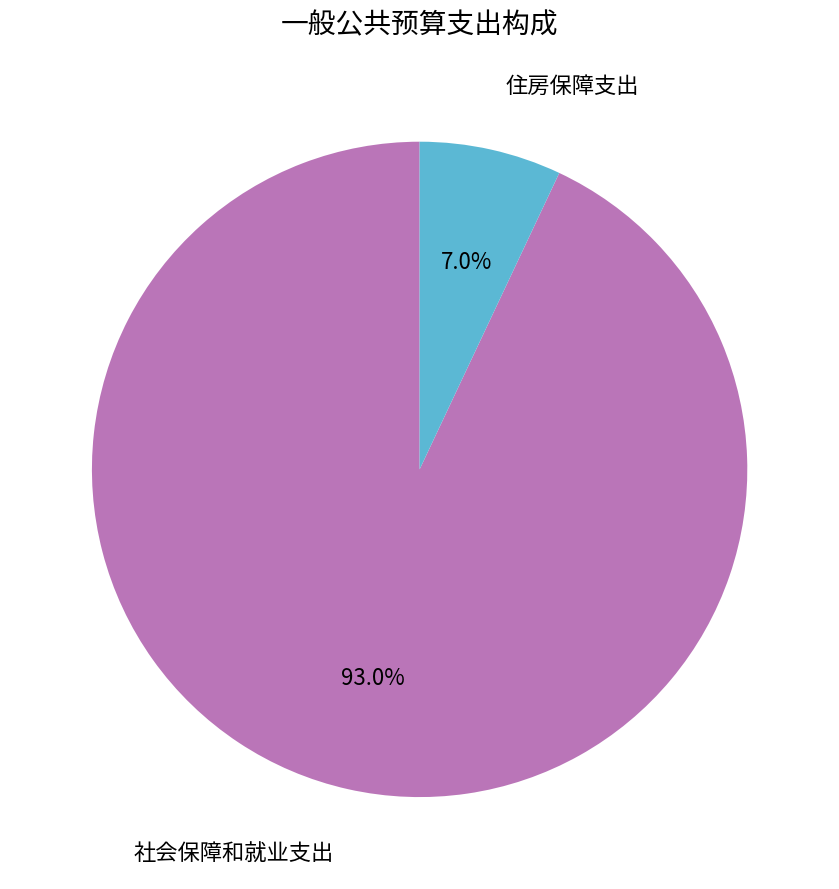

Is there a majority slice in this chart?

Yes